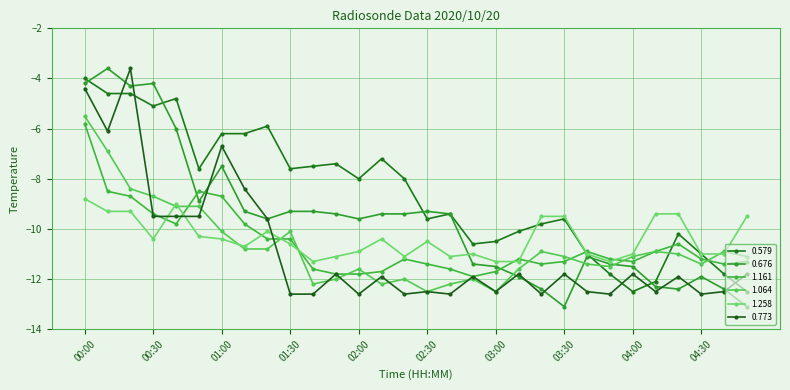

What is the difference between the maximum and minimum values in the 0.676 series?

9.5